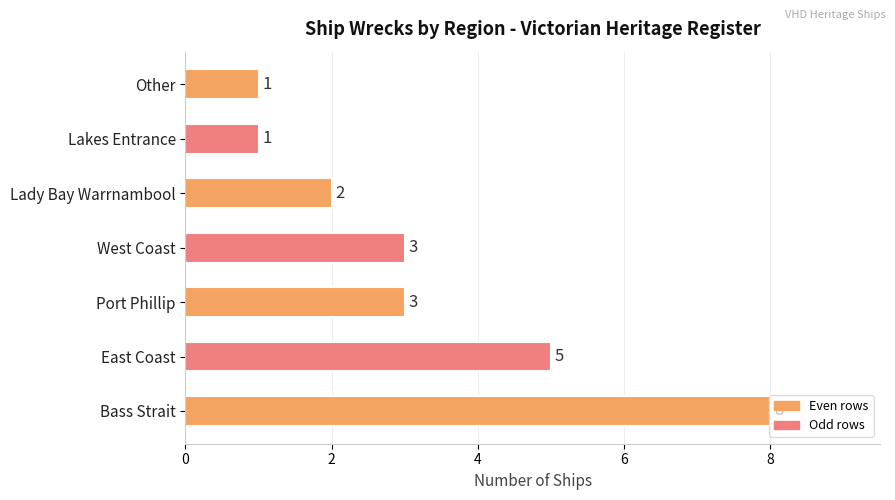

Count the values in the range 1 to 5.

6